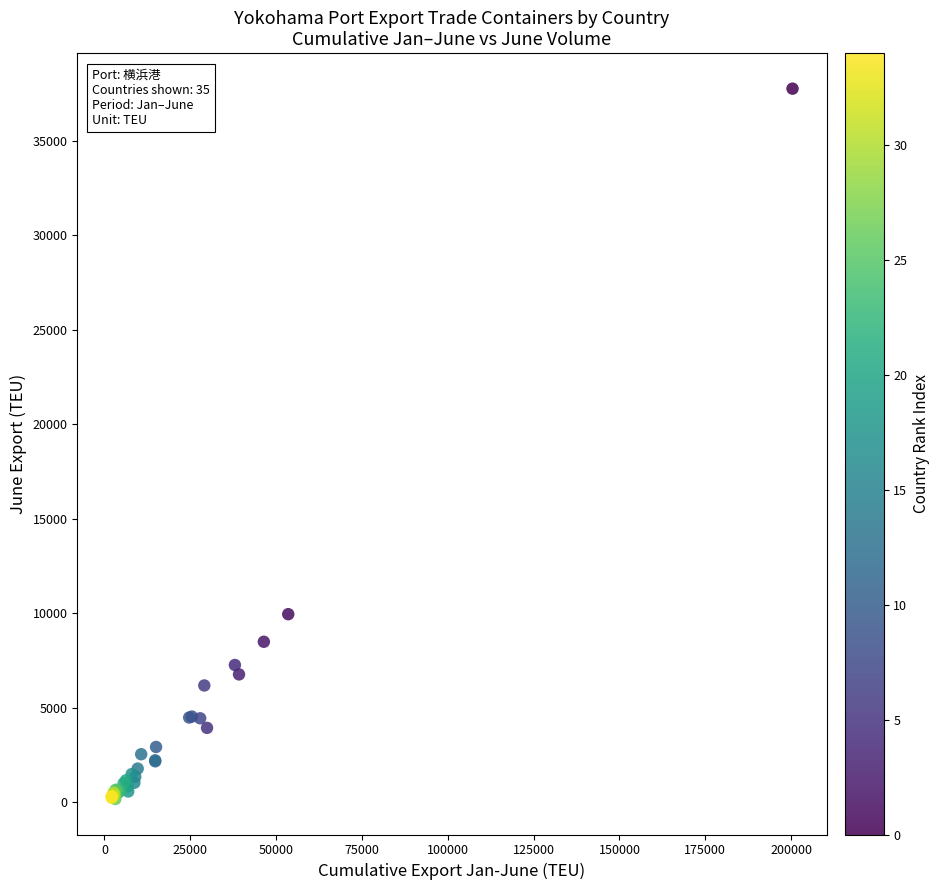

What Y value in the scatter plot is closest to 18968?

9957.5